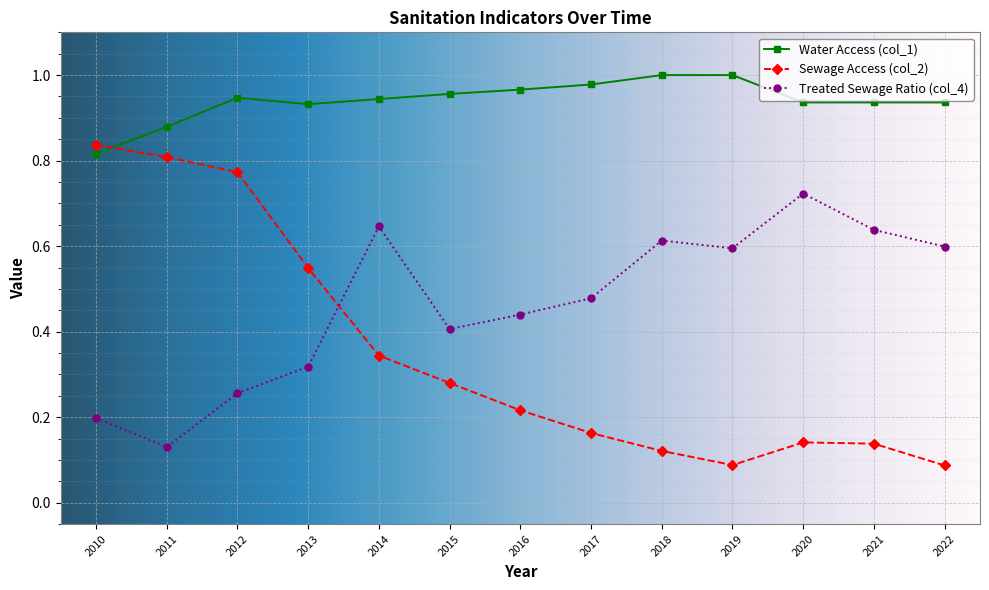

What is the total value across all series at 2016?

1.6